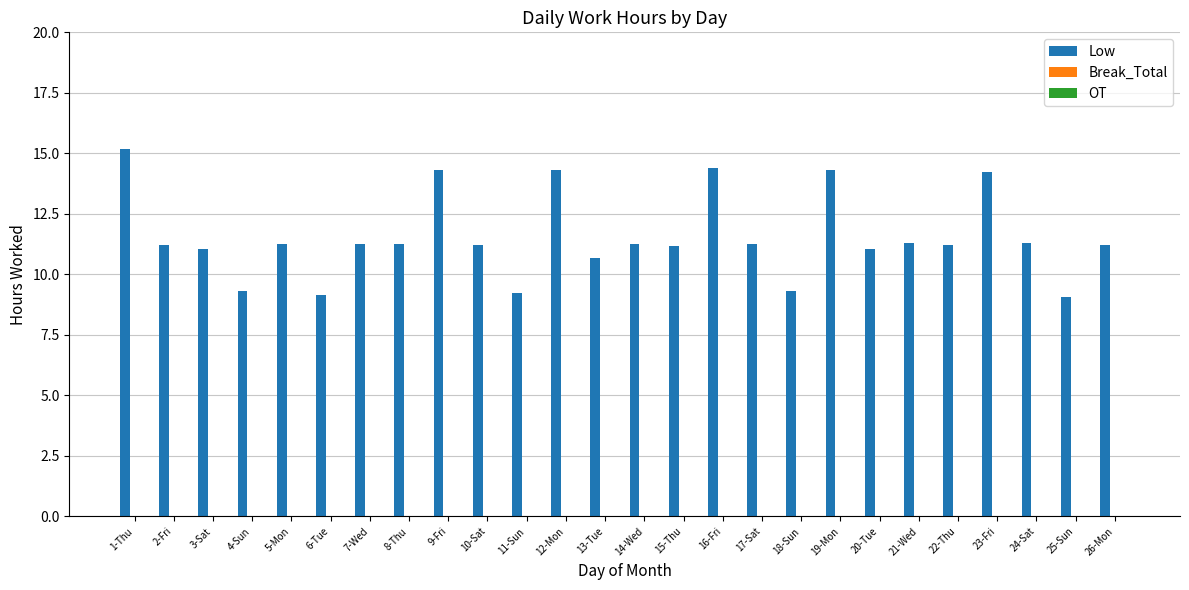

Which label corresponds to the largest value in the chart?

1-Thu